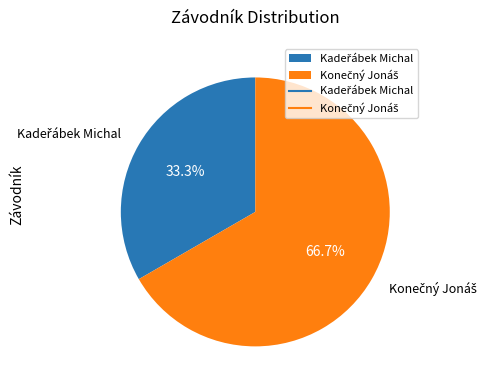

Is there a majority slice in this chart?

Yes